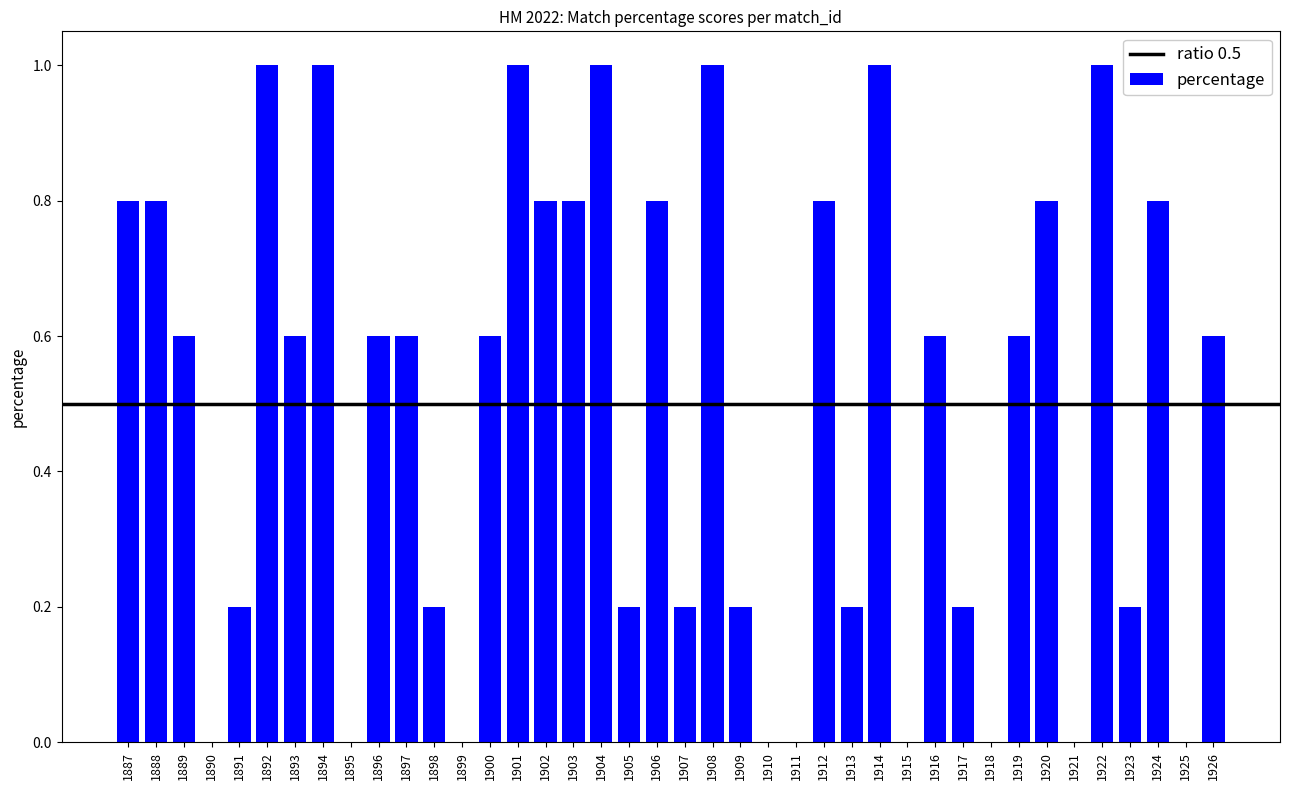

What is the maximum value shown in the chart?

1.0